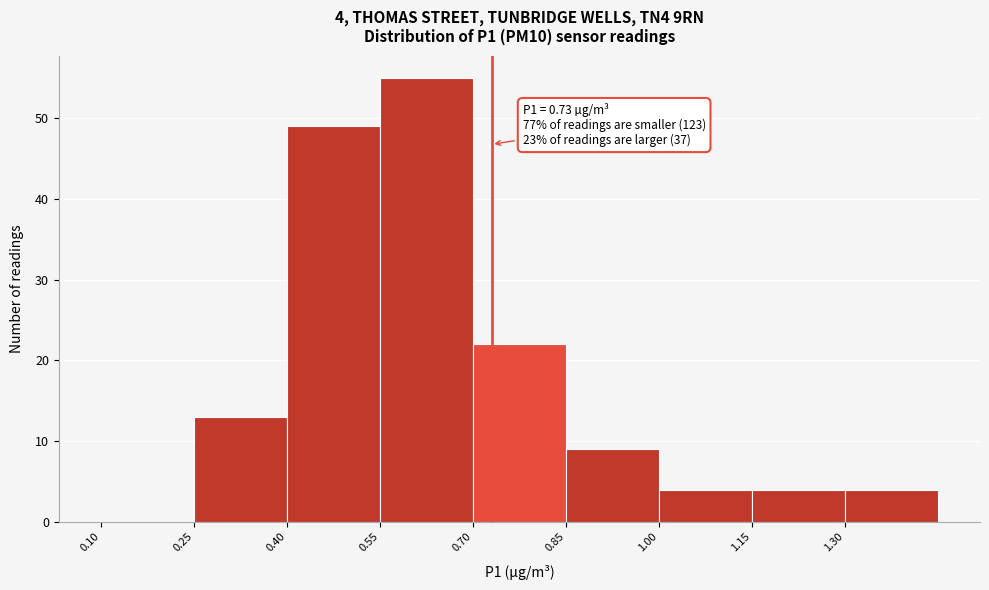

Over which range of the x-axis is the bar tallest?

0.55 to 0.70